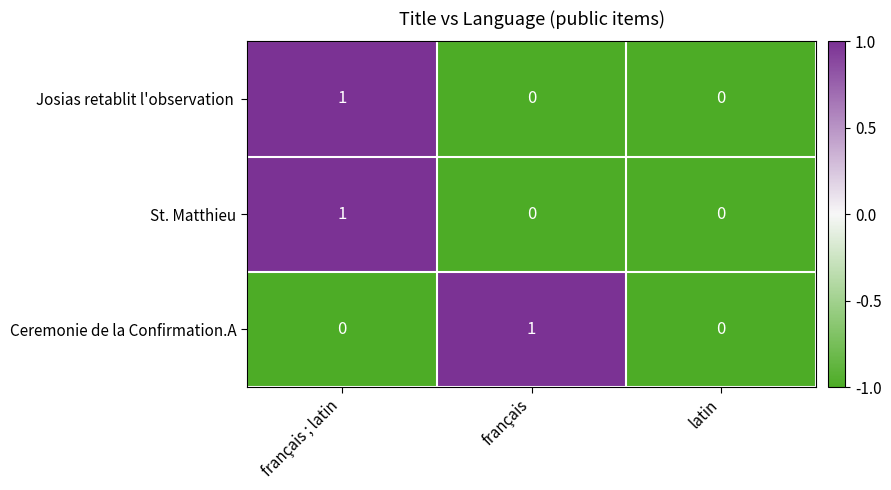

How many data points does each series have?

3